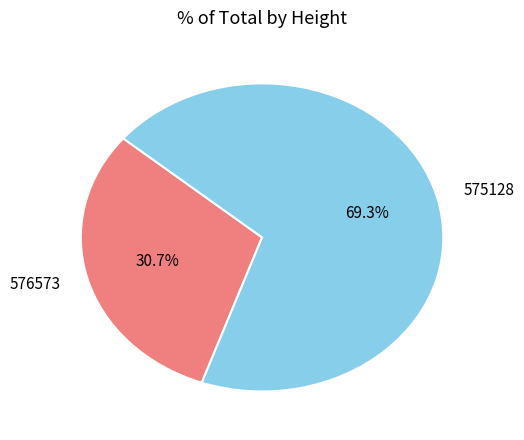

Combined, what portion of the pie is 576573 and 575128?

100.0%